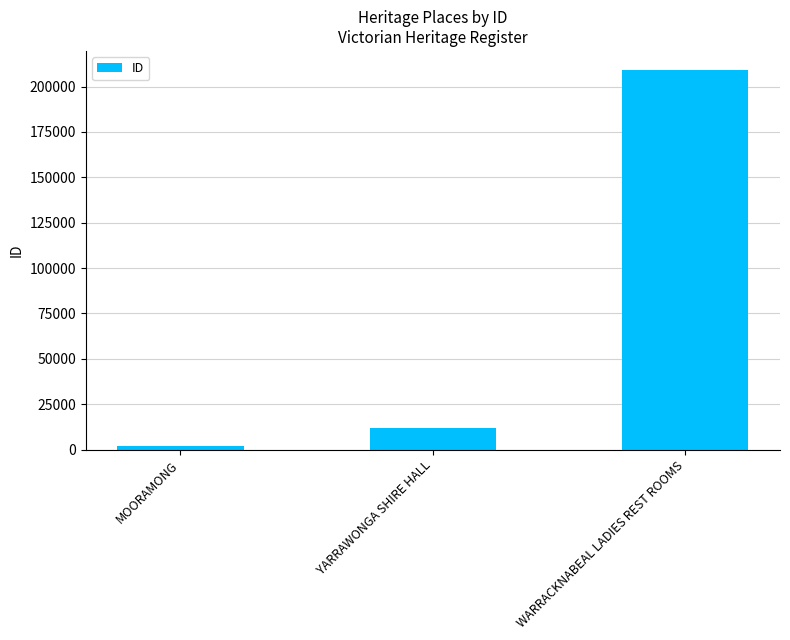

What is the label of the 2nd bar from the right?

YARRAWONGA SHIRE HALL